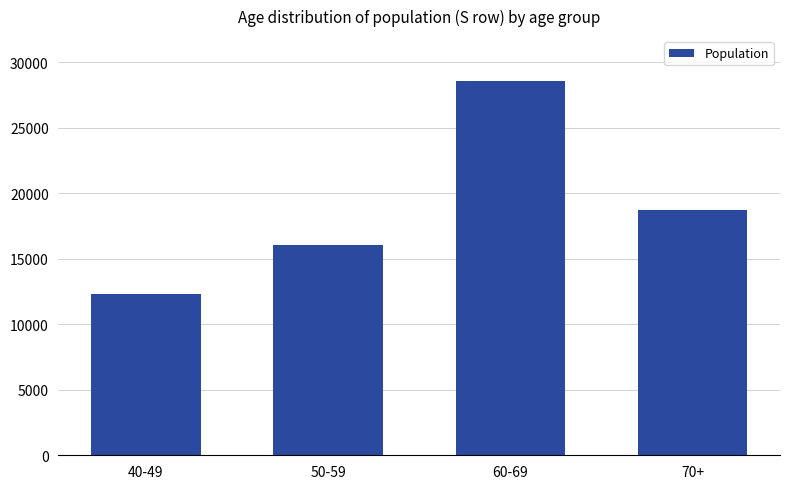

The chart shows a value of 16079 at 50-59. True or false?

True